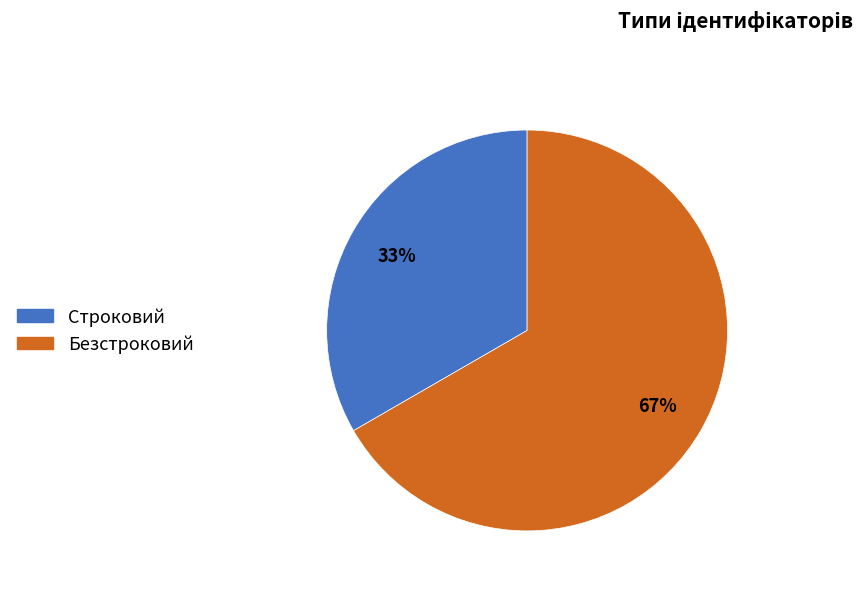

What is the ratio of the value at Строковий to the value at Безстроковий?

0.5